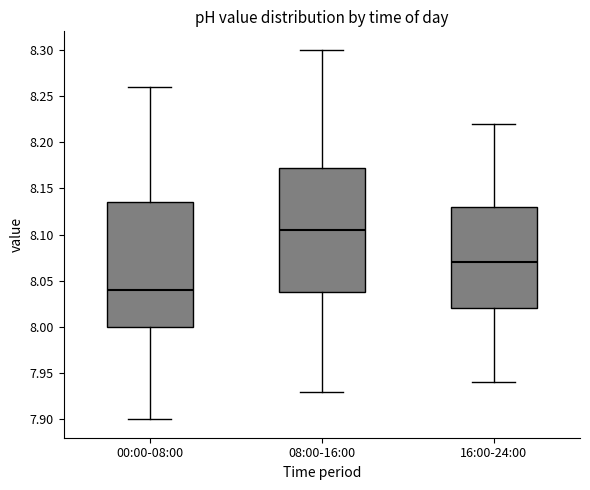

Reading left to right, transcribe this box plot: for each box, give where its median line is, the range the box spans, and where its two whiskers end, as read against the y-axis. The values are not printed on the chart, so give them approximately, as read against the axis.

00:00-08:00: median 8.040, box 8.000 to 8.135, whiskers 7.900 to 8.260
08:00-16:00: median 8.105, box 8.040 to 8.175, whiskers 7.930 to 8.300
16:00-24:00: median 8.070, box 8.020 to 8.130, whiskers 7.940 to 8.220